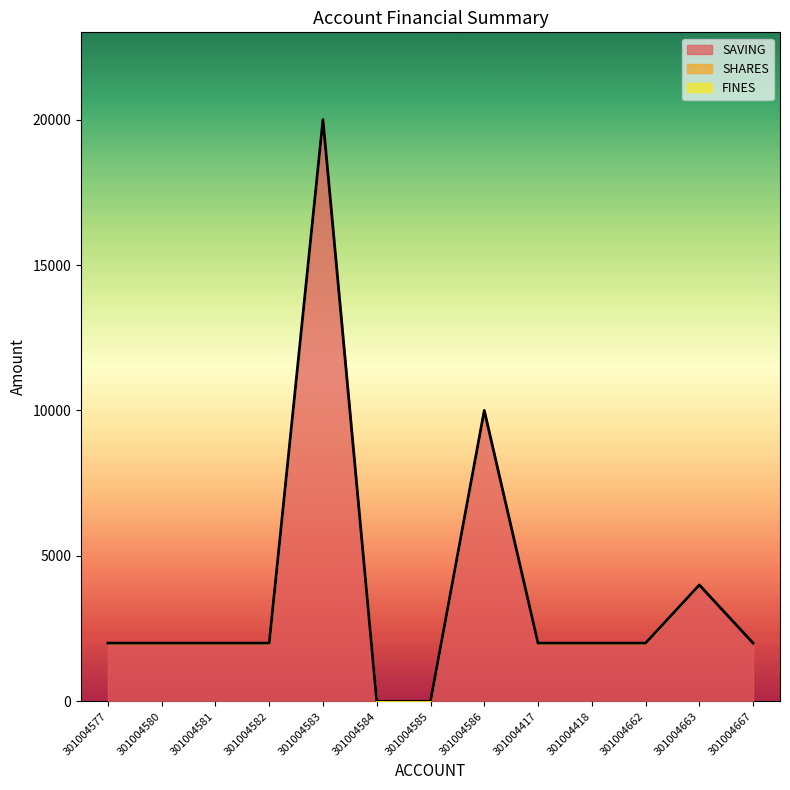

What are all the series names shown in the legend?

SAVING, SHARES, FINES